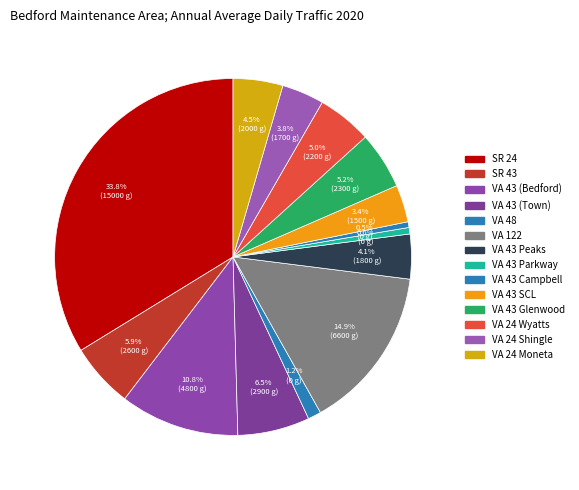

Which has a higher value, VA 24 Wyatts or VA 43 Parkway?

VA 24 Wyatts